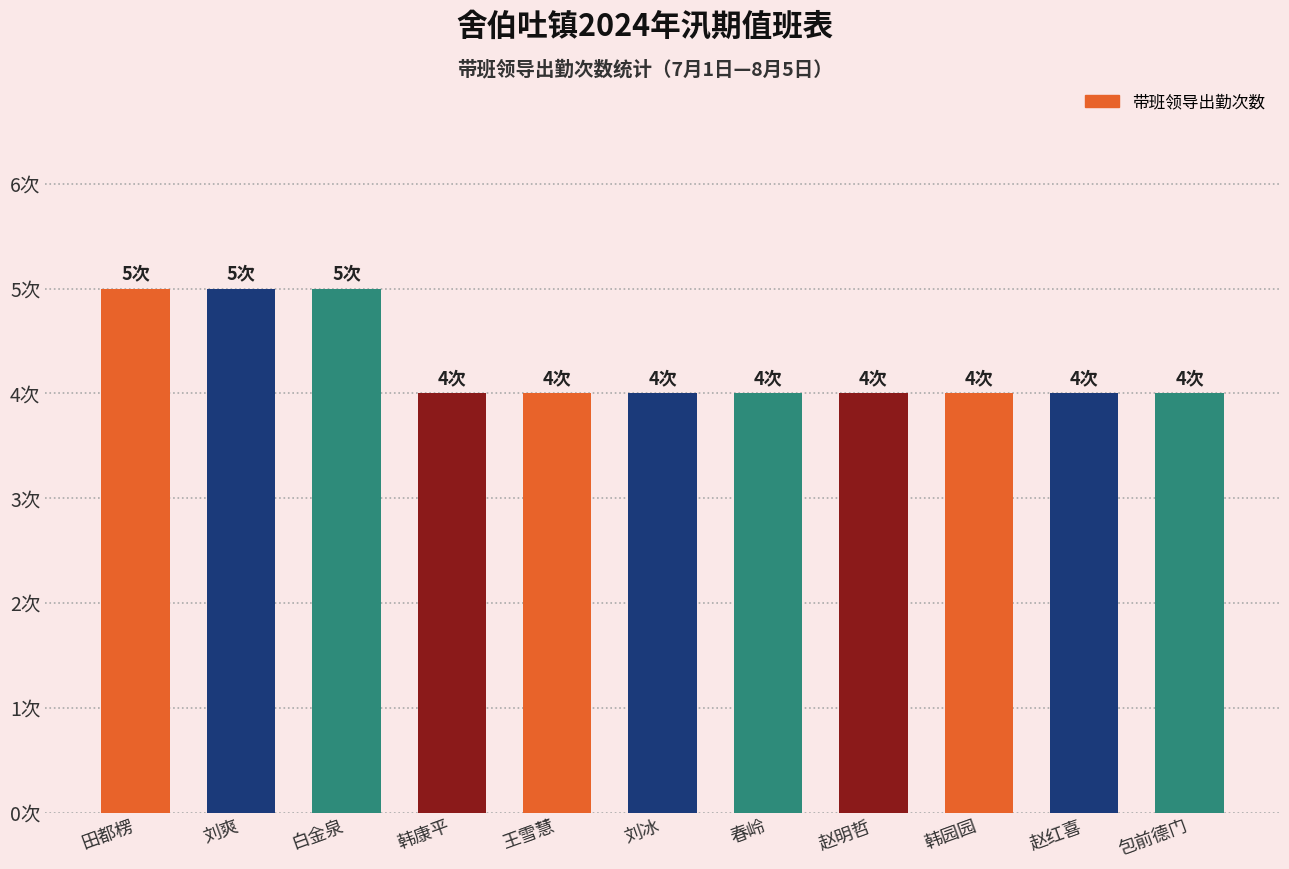

Reading left to right, list all the values displayed in this chart.

5	5	5	4	4	4	4	4	4	4	4